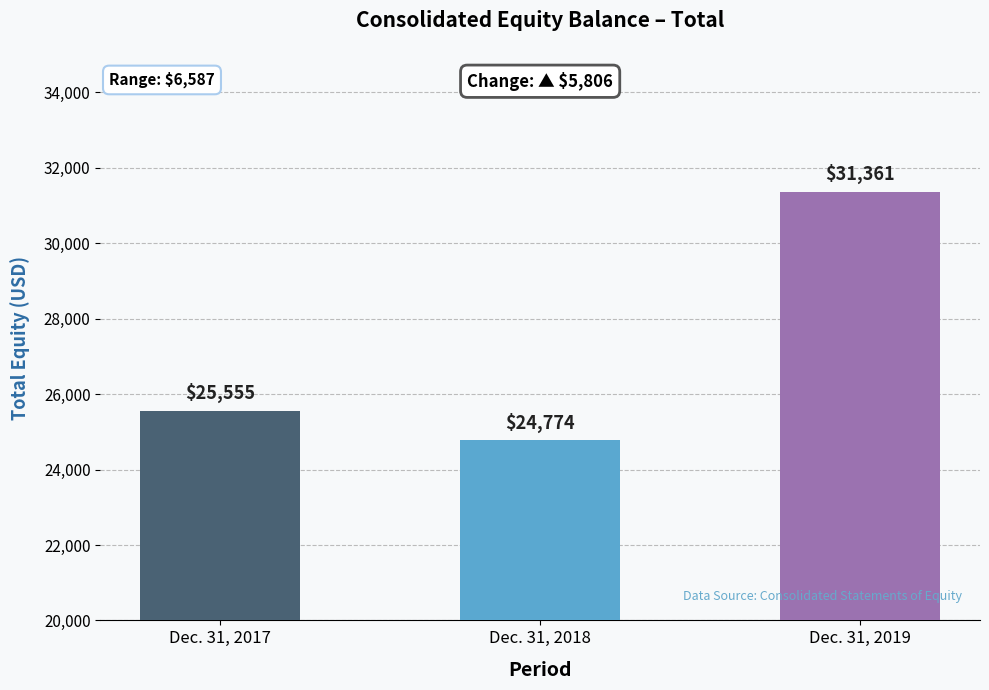

What is the change in value from Dec. 31, 2017 to Dec. 31, 2019?

+5806